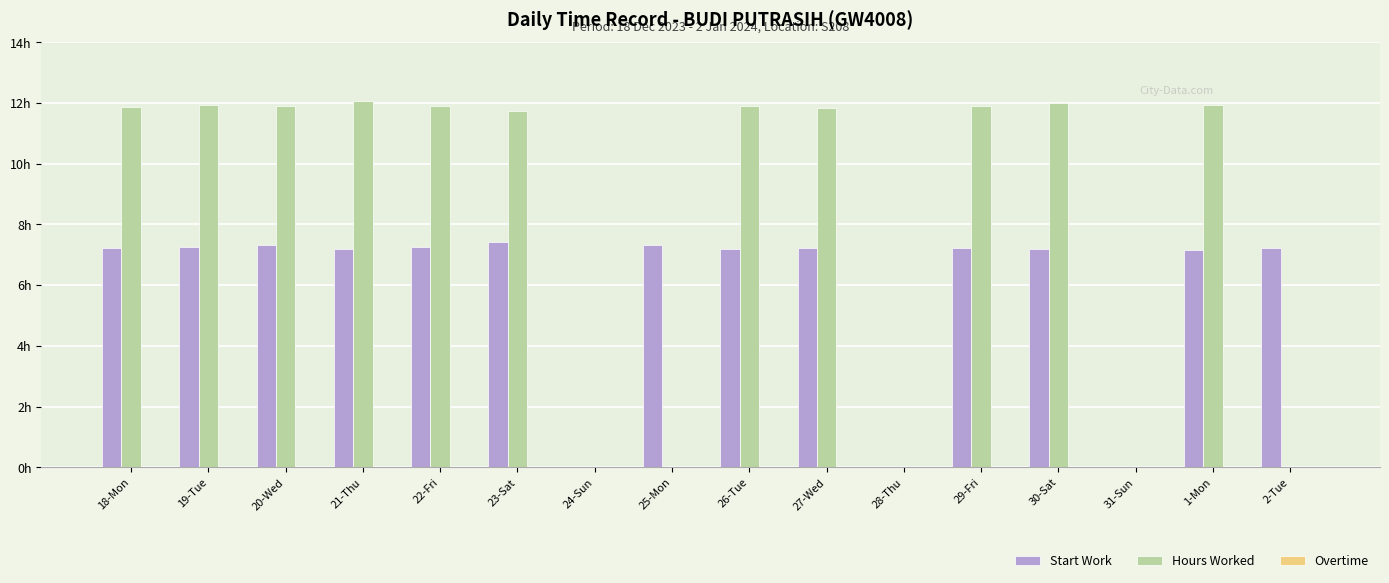

Where is Hours Worked nearest to the value 6?

23-Sat